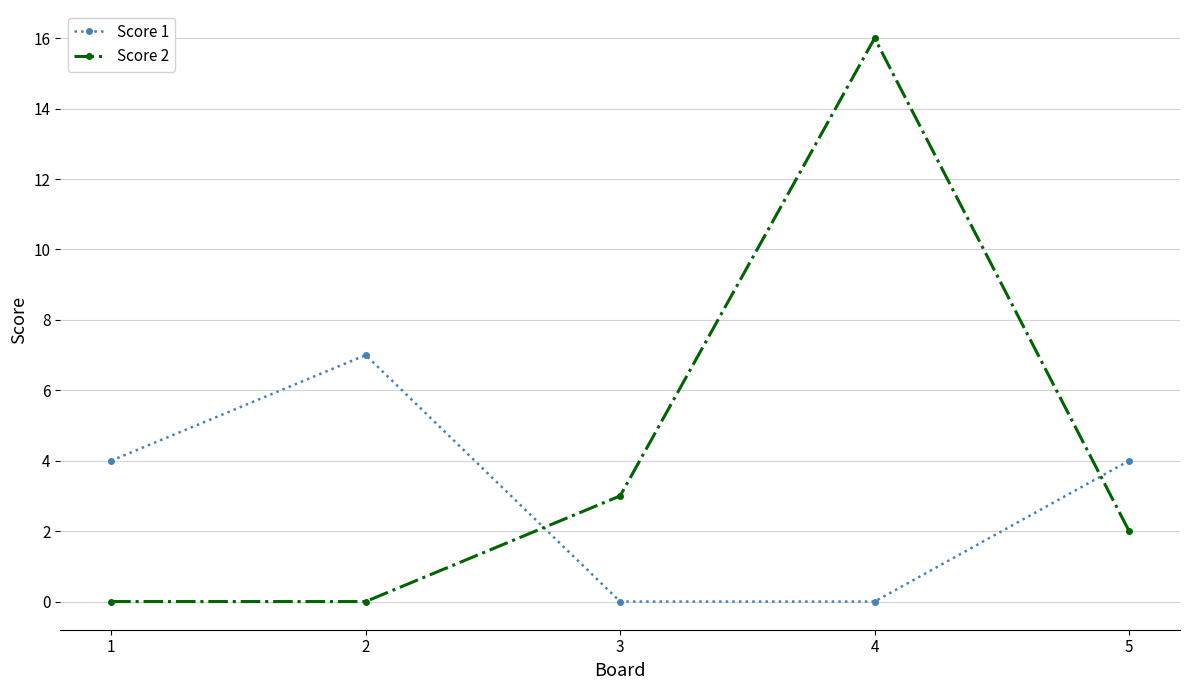

Is this an area chart (filled region under the line)?

No